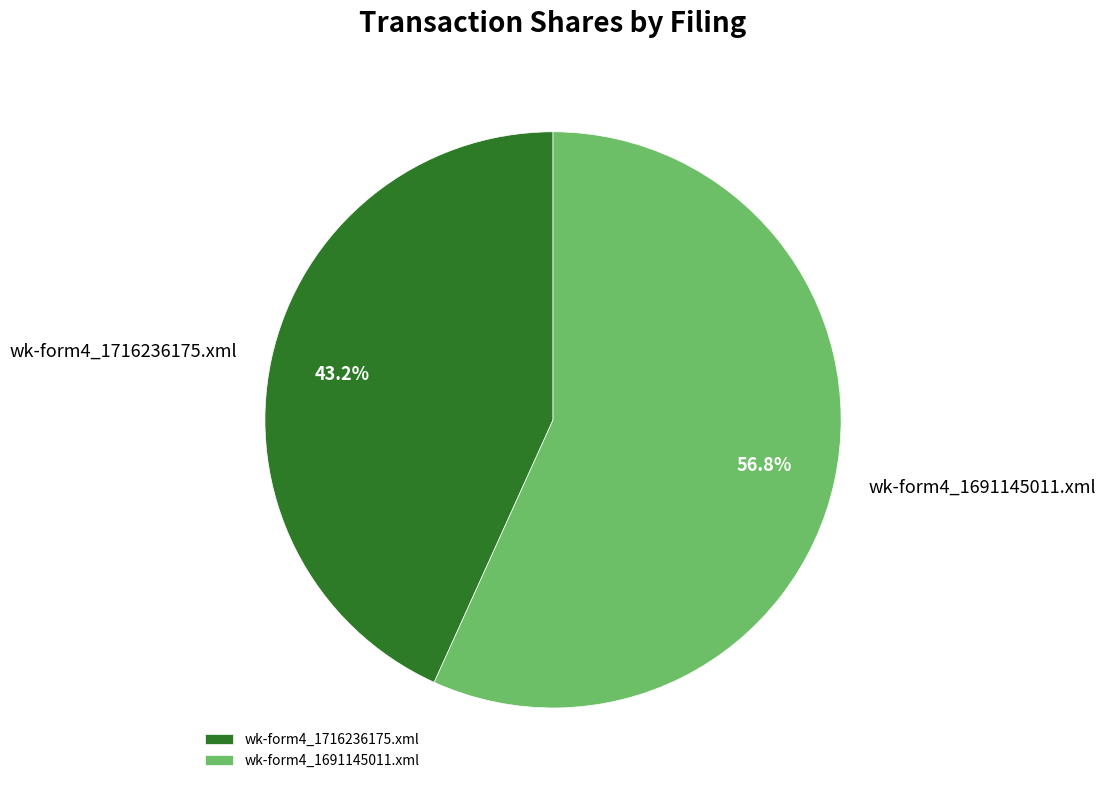

Is there a majority slice in this chart?

Yes